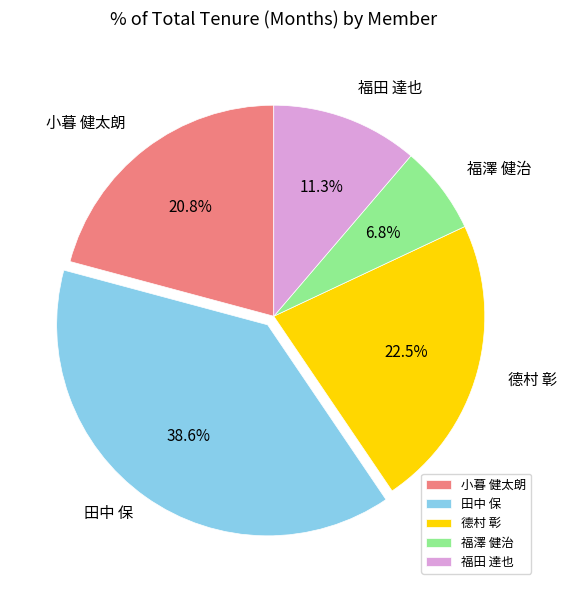

Which slice is the smallest?

福澤 健治